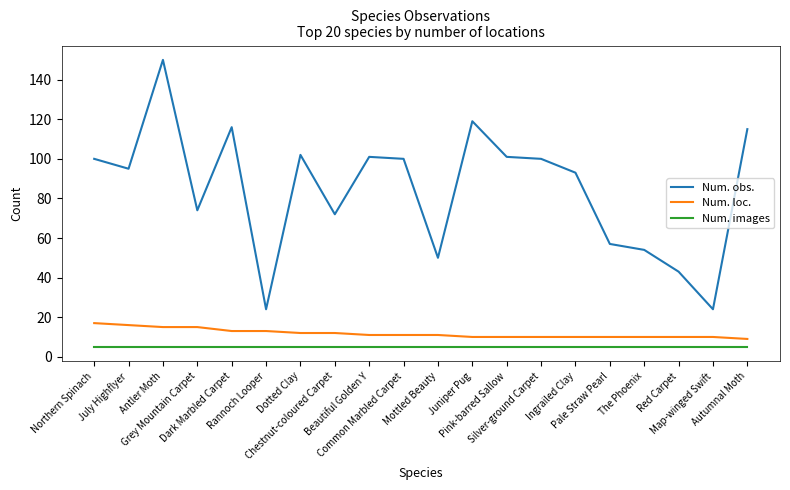

What is the minimum value for Num. images?

5